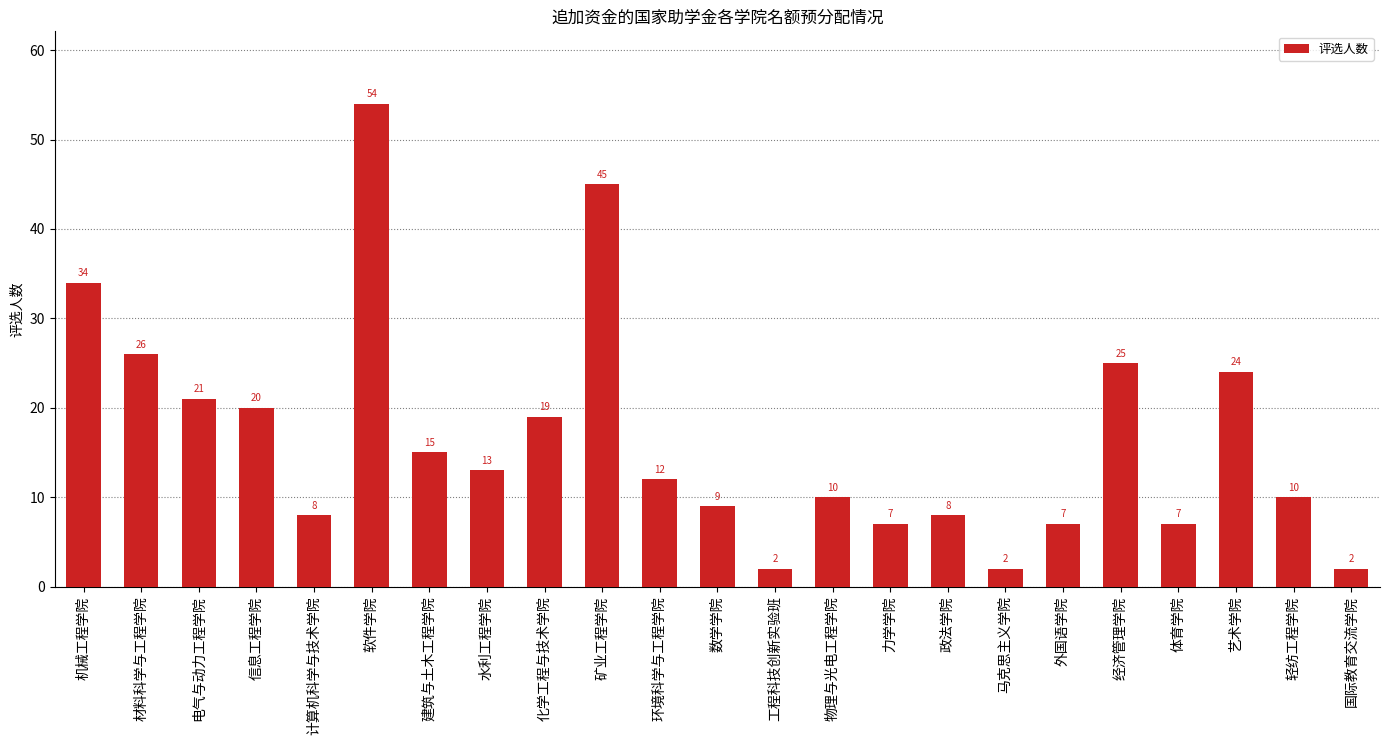

Is it true that the value at 机械工程学院 is 22?

False